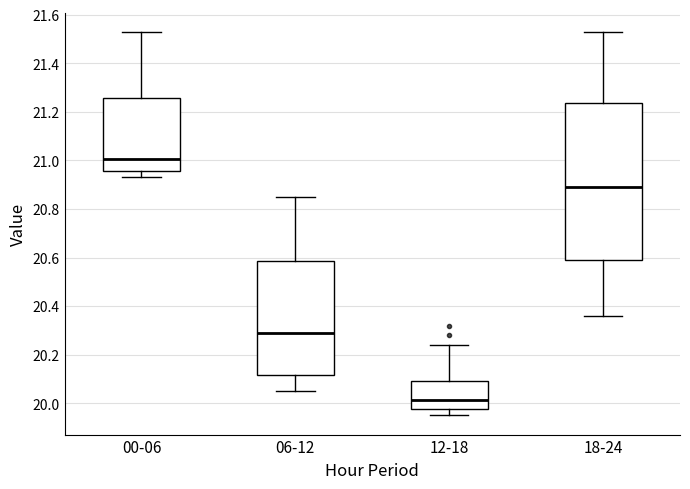

Which box has the highest median line?

00-06